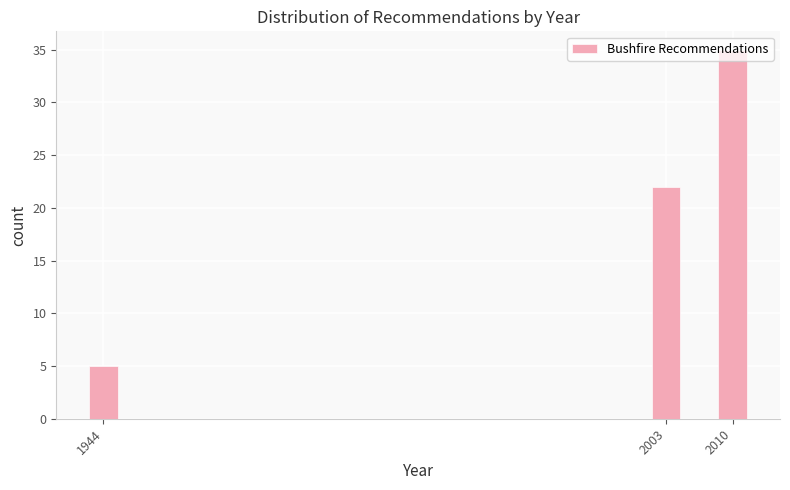

Which category has the highest value across all series?

2010